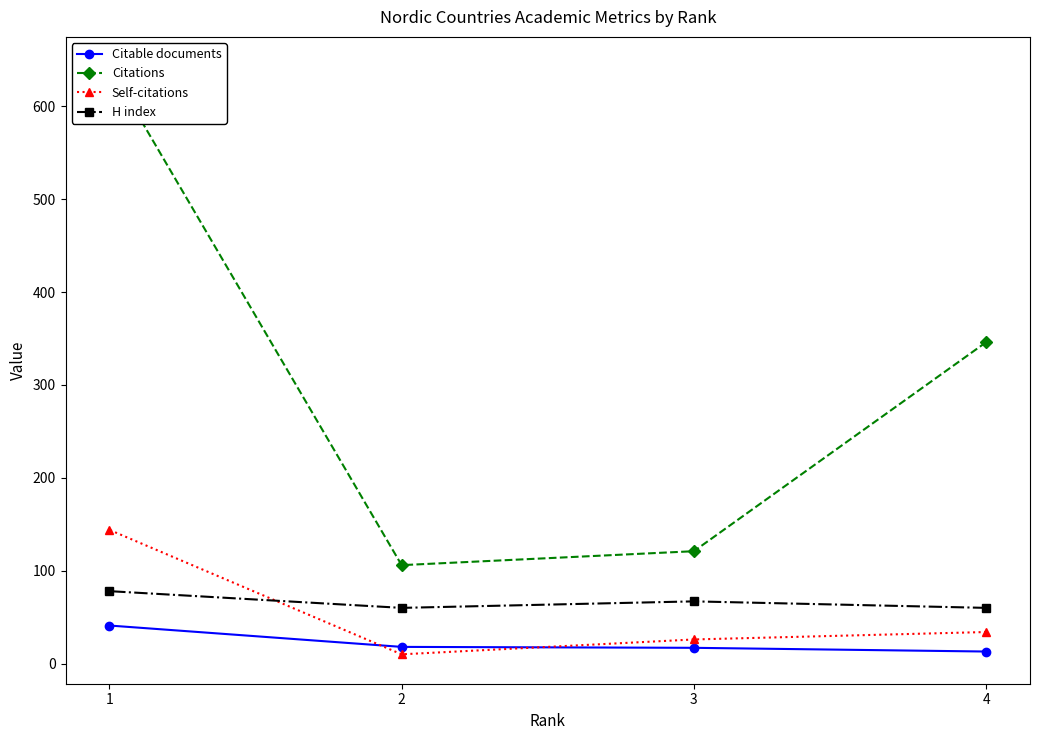

How many lines are shown in the chart?

4